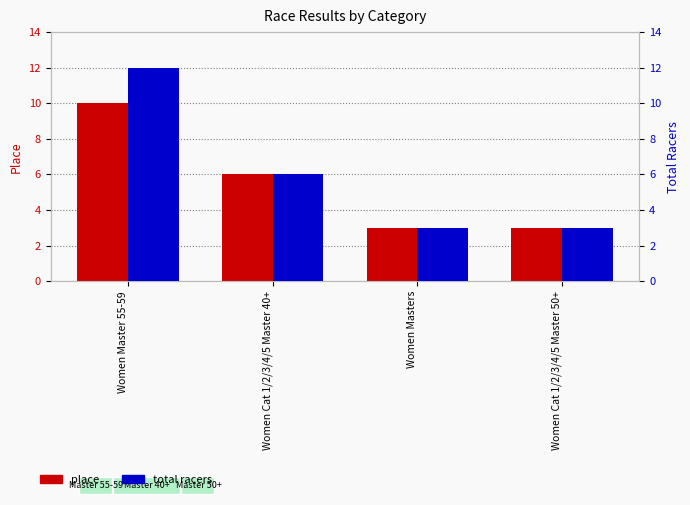

What is the difference between the total racers values at Women Master 55-59 and Women Cat 1/2/3/4/5 Master 50+?

9